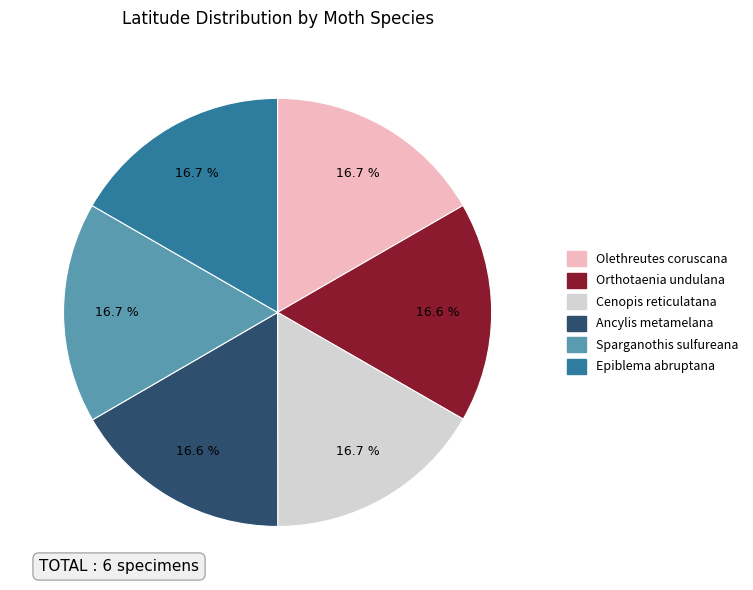

How many segments does this pie chart have?

6